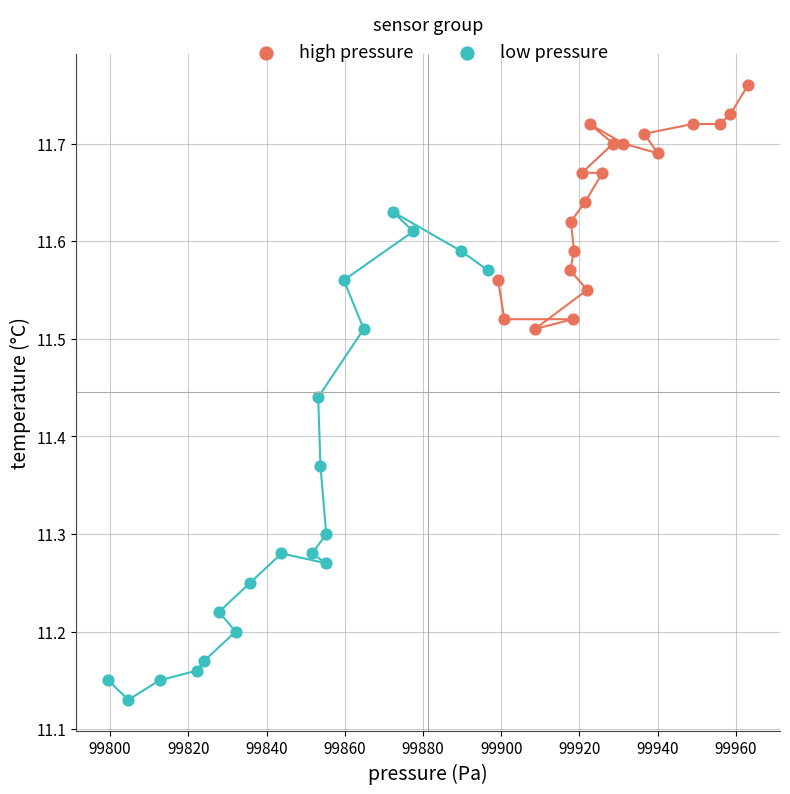

Which series contains the highest Y value?

high pressure